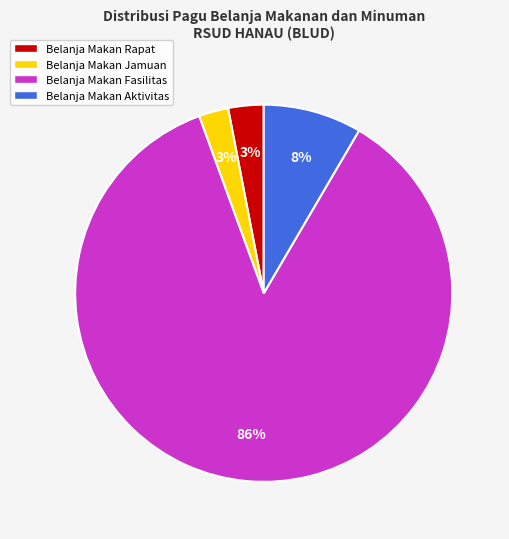

What is the largest slice in the pie chart?

Belanja Makan Fasilitas